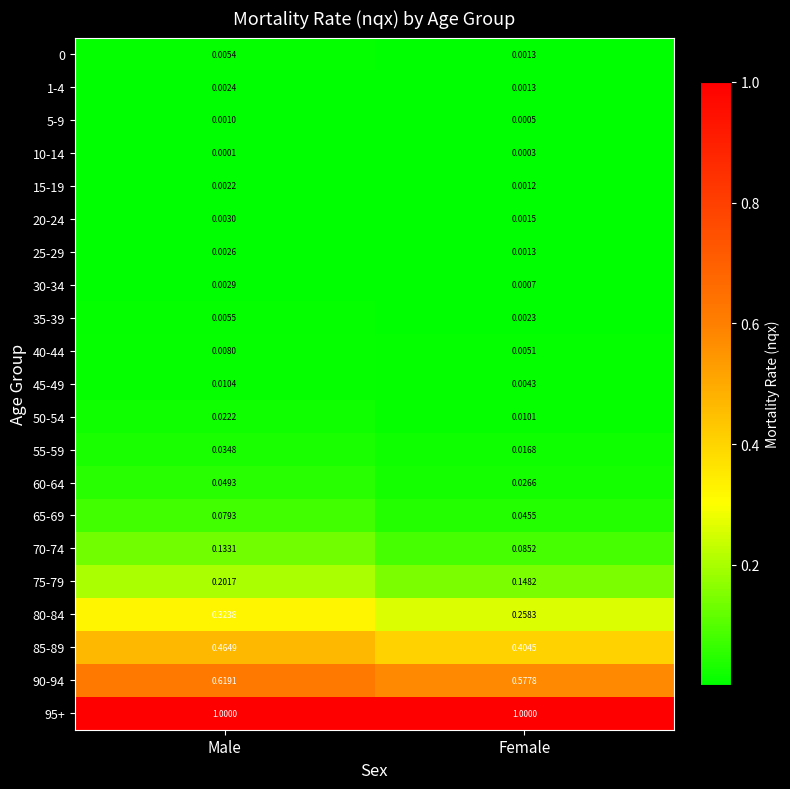

At which label does 75-79 reach its peak?

Male